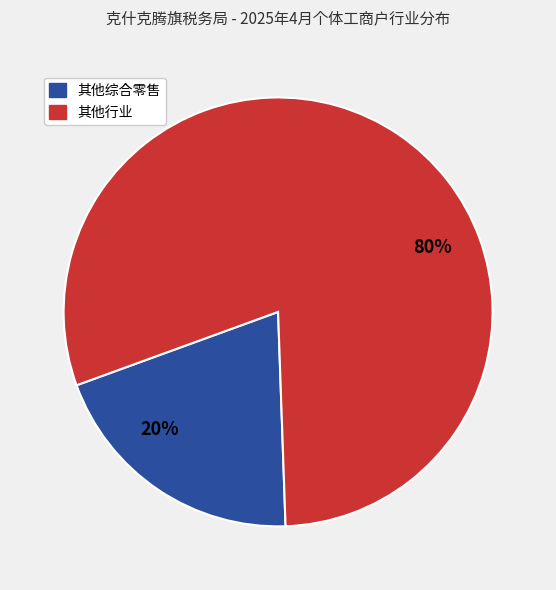

Is there a majority slice in this chart?

Yes